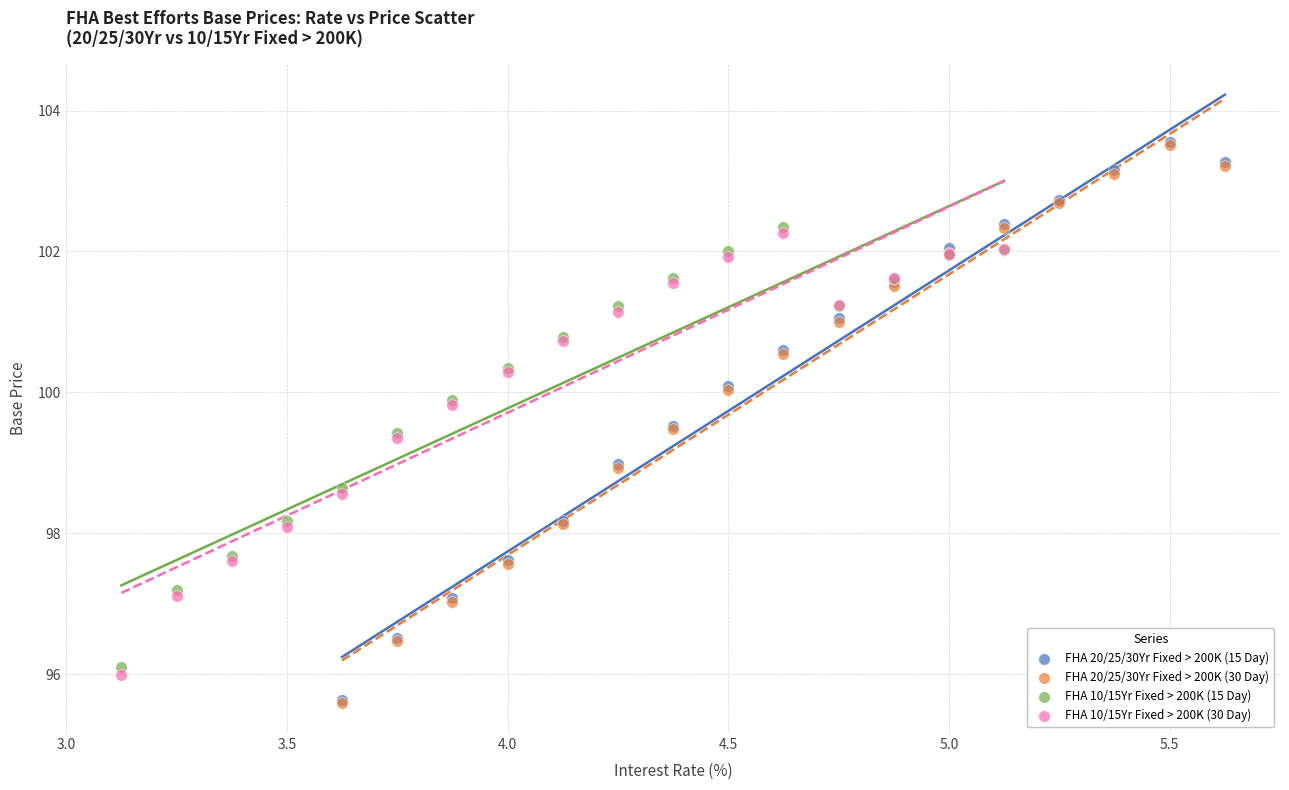

Which series has the largest Y range (max minus min)?

FHA 20/25/30Yr Fixed > 200K (15 Day)